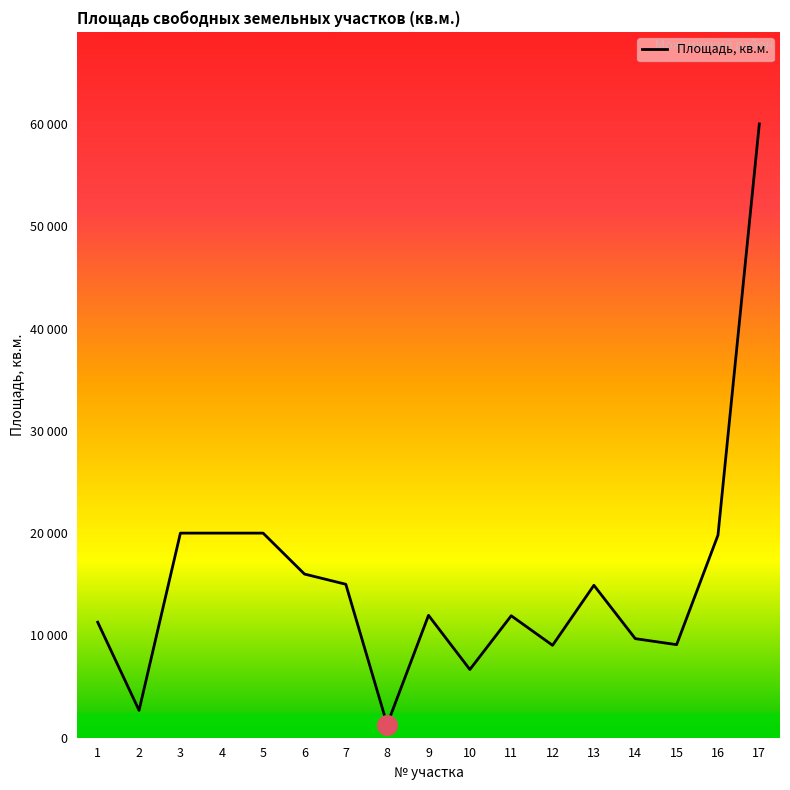

What is the change in value from 2 to 14?

+7008